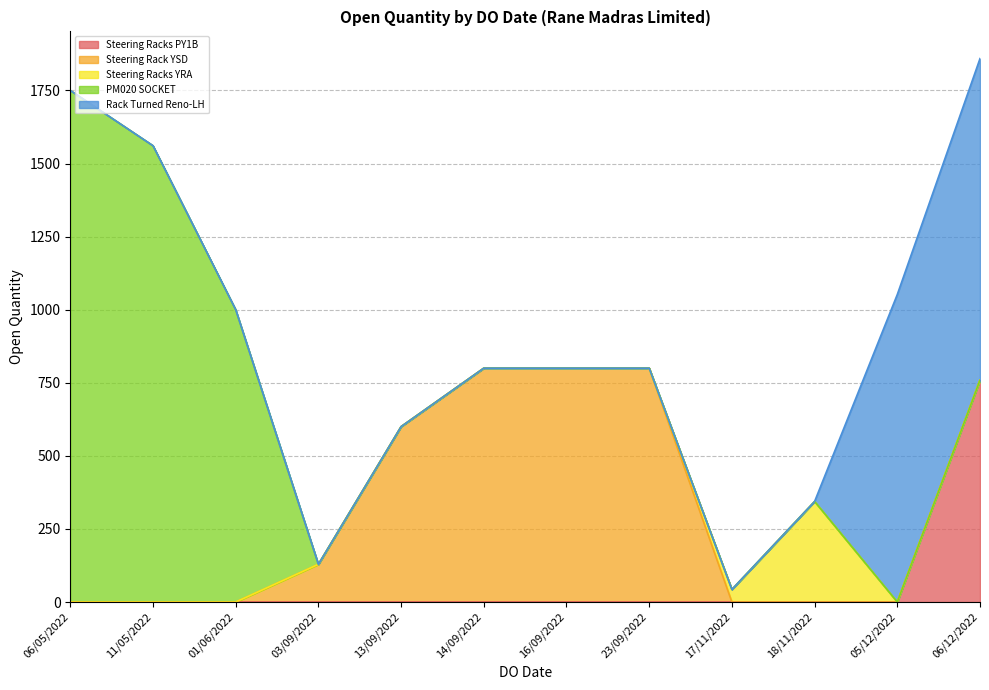

How many lines are shown in the chart?

5